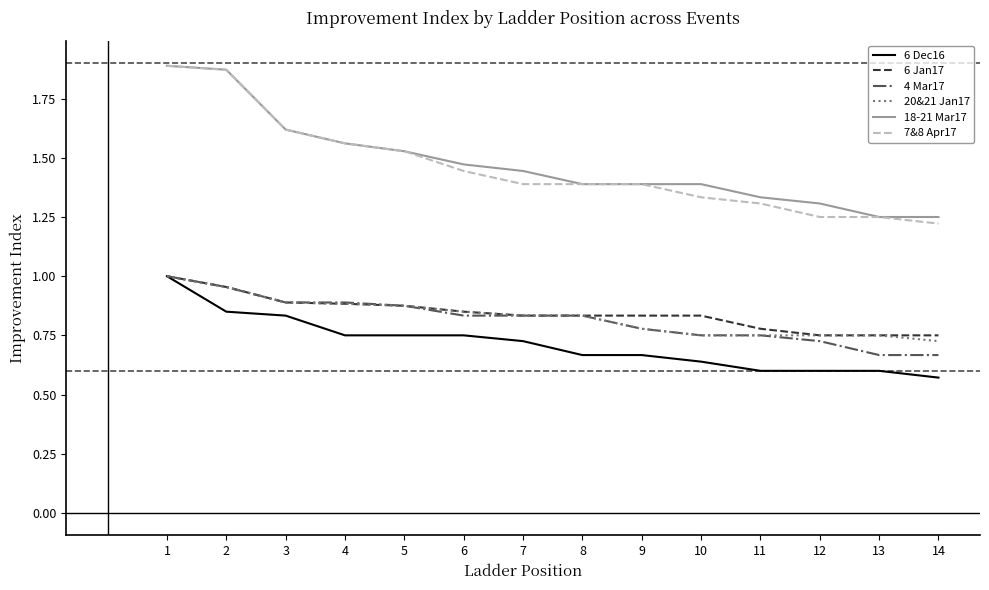

Where is 20&21 Jan17 nearest to the value 0?

14